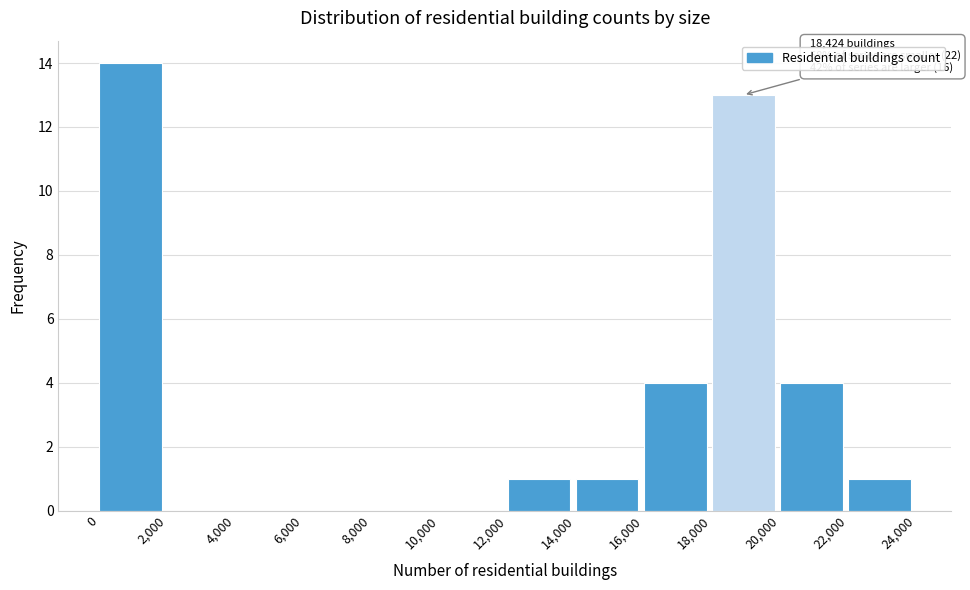

Over which range of the x-axis is the bar tallest?

0 to 2,000